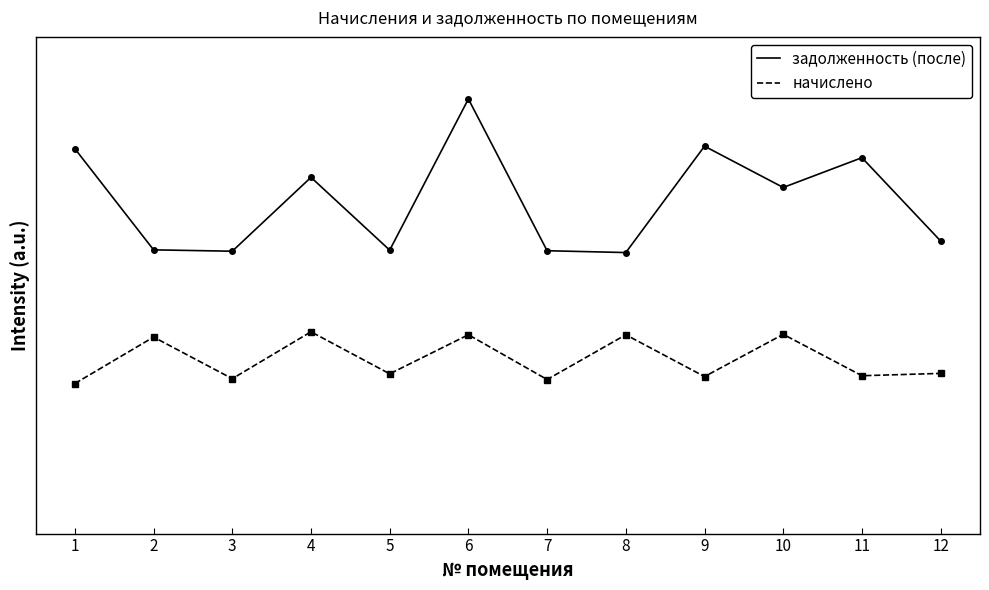

What is the approximate value of задолженность (после) at 5?

1.5